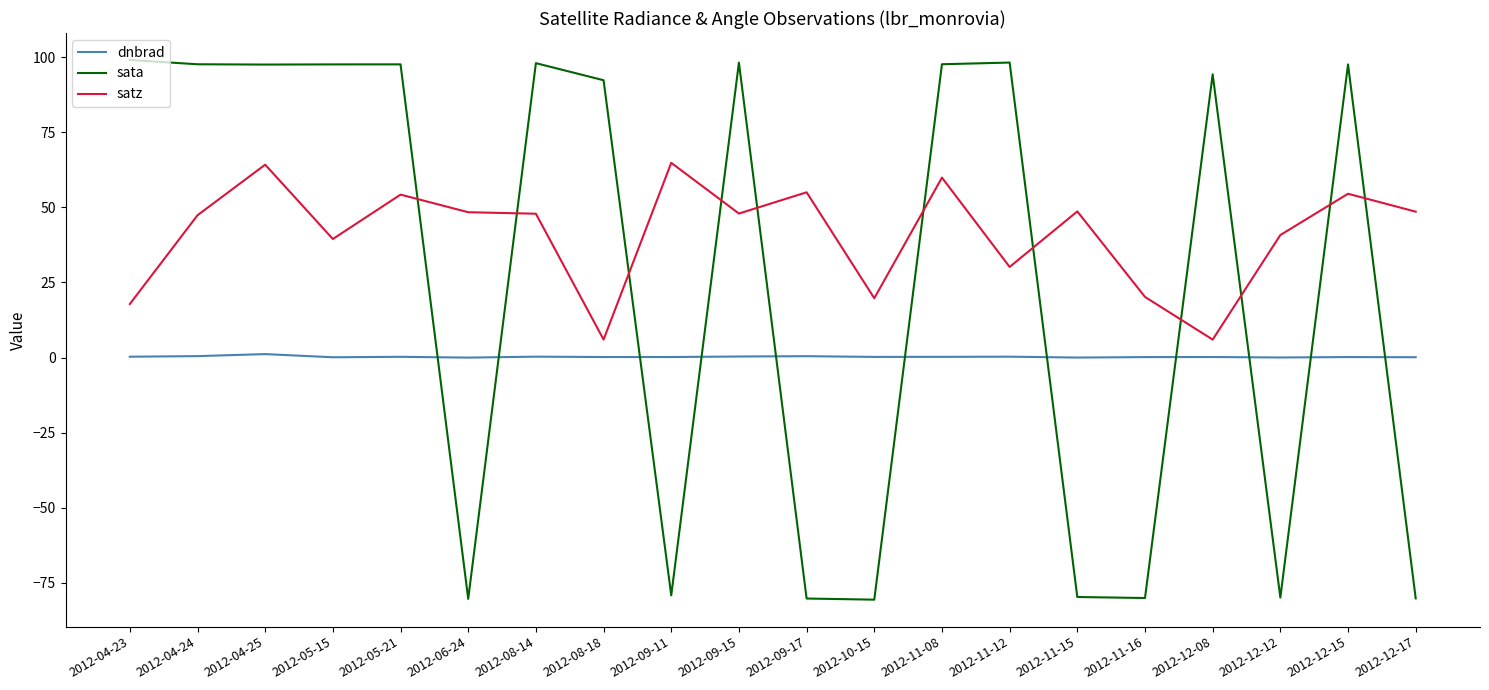

Does the chart display data point markers on the line(s)?

No